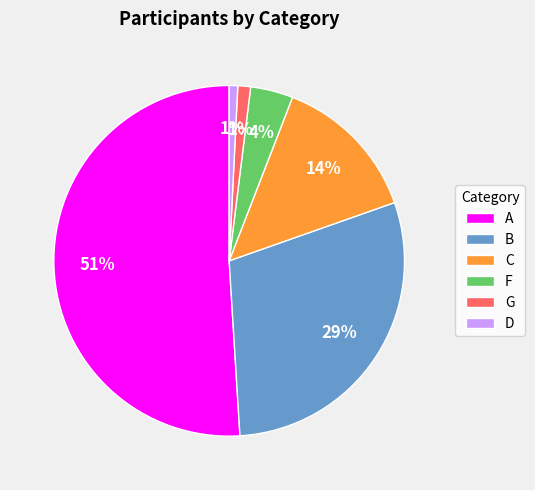

To the nearest percent, what percentage of the pie is G?

1%